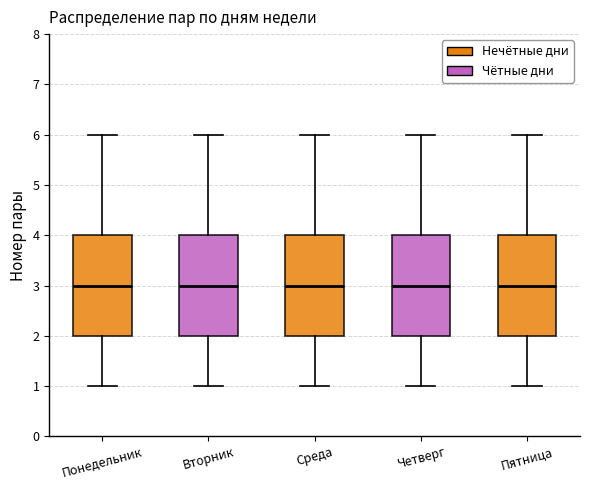

Reading left to right, read every box against the y-axis: the position of its median line, the range the box covers, and the ends of its whiskers. The values are not printed on the chart, so give them approximately, as read against the axis.

Понедельник: median 3, box 2 to 4, whiskers 1 to 6
Вторник: median 3, box 2 to 4, whiskers 1 to 6
Среда: median 3, box 2 to 4, whiskers 1 to 6
Четверг: median 3, box 2 to 4, whiskers 1 to 6
Пятница: median 3, box 2 to 4, whiskers 1 to 6